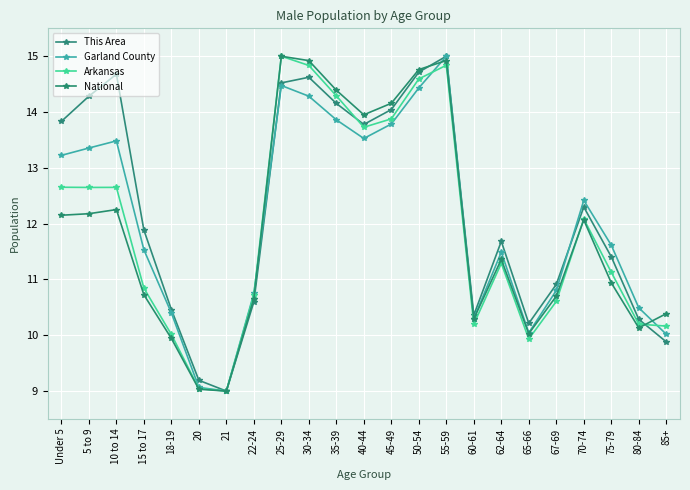

How many distinct data groups are displayed?

4